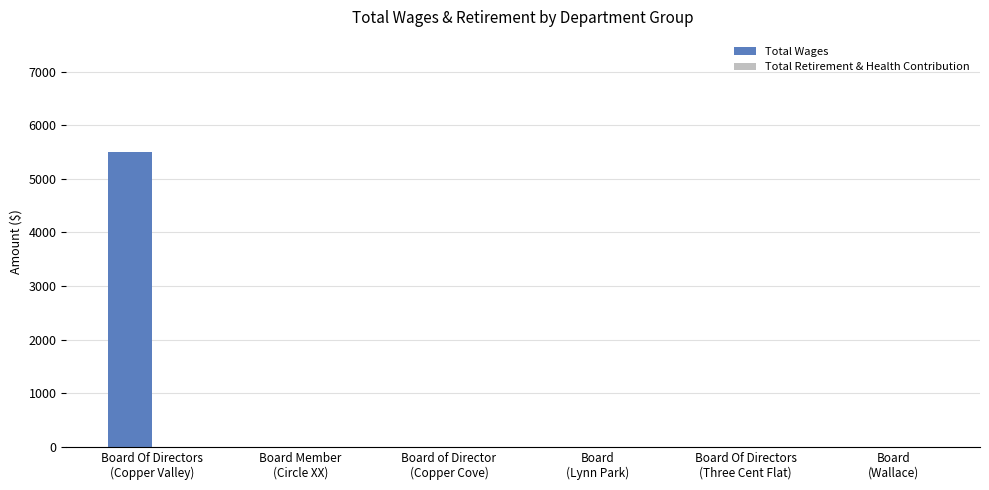

What is the greatest value displayed?

5500